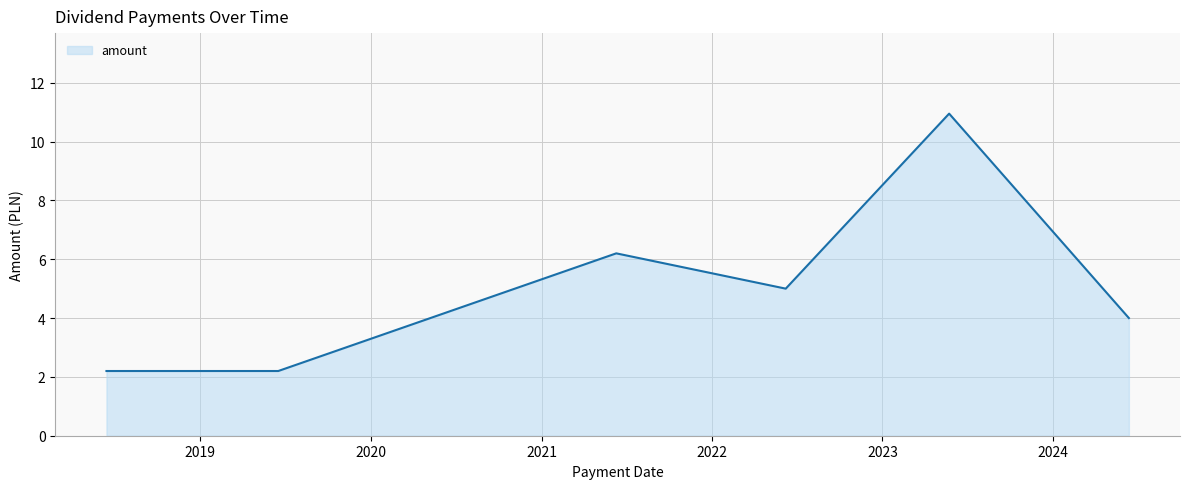

At which category does the chart reach its peak across all series?

2023-05-24